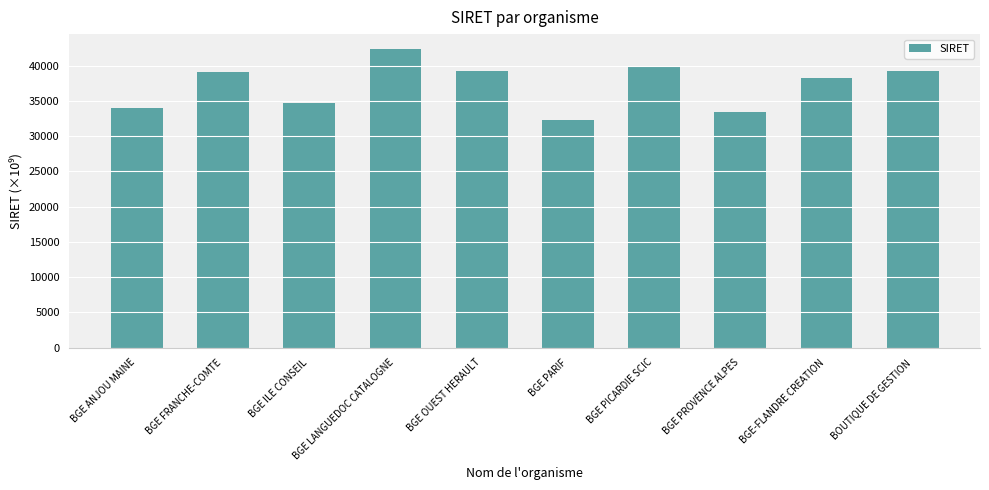

How many data points are less than 39131?

5